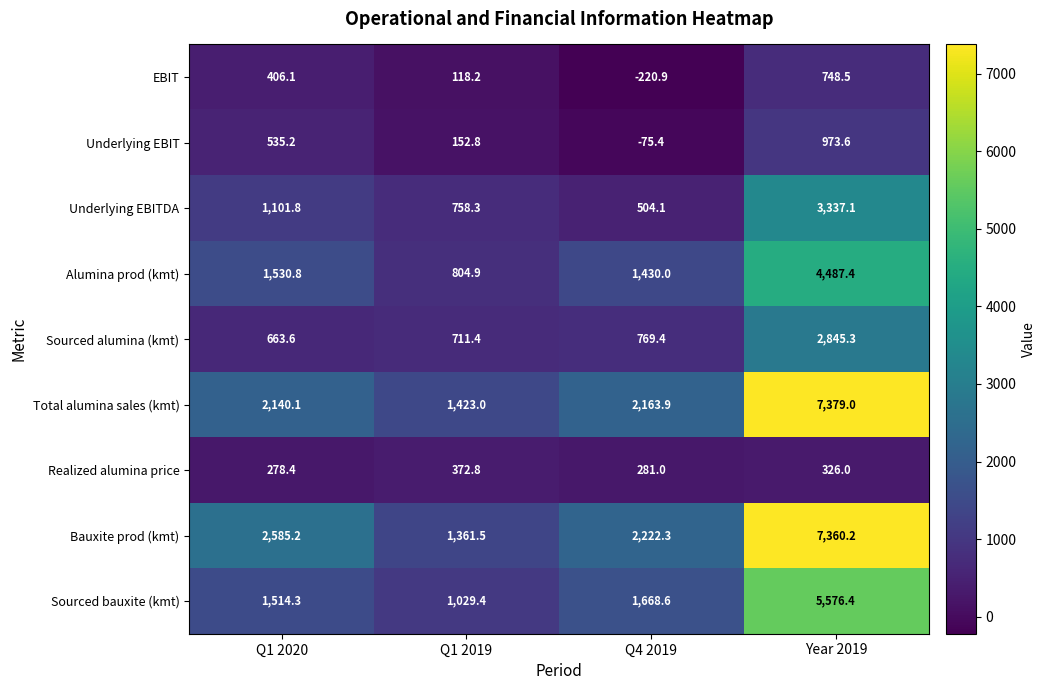

What is the difference between the second highest and second lowest values in the EBIT series?

287.9